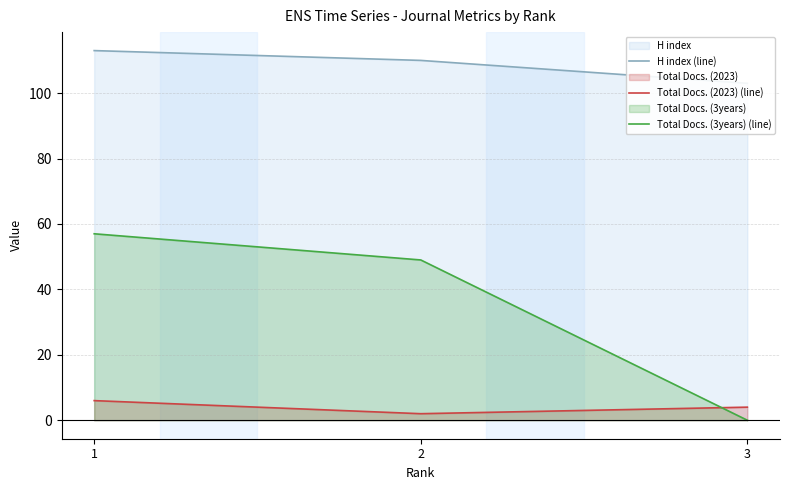

What is the value of the H index (line) point at the 3rd from the left?

103